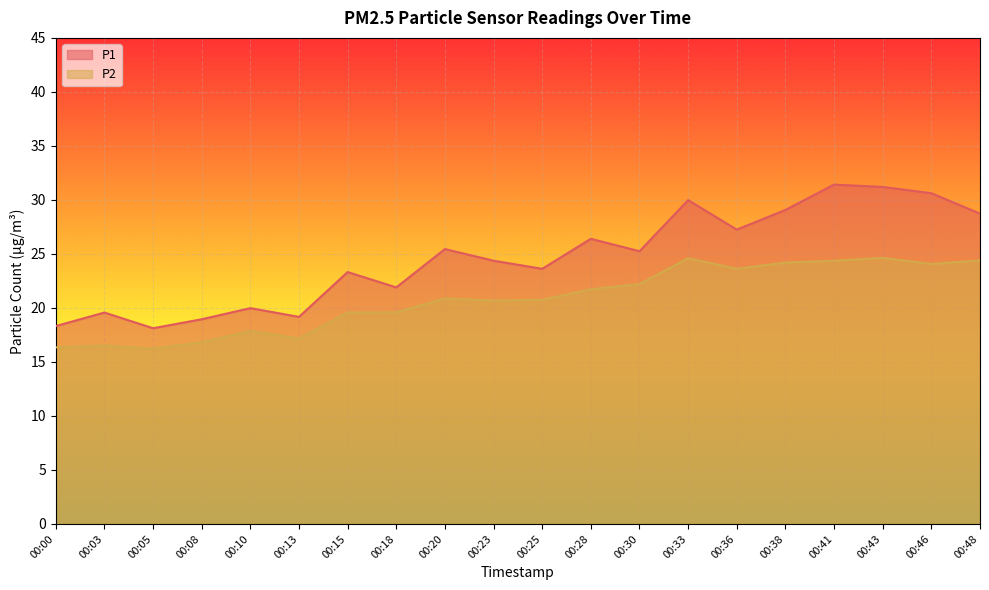

What is the value of the P2 point at the 2nd from the left?

16.5